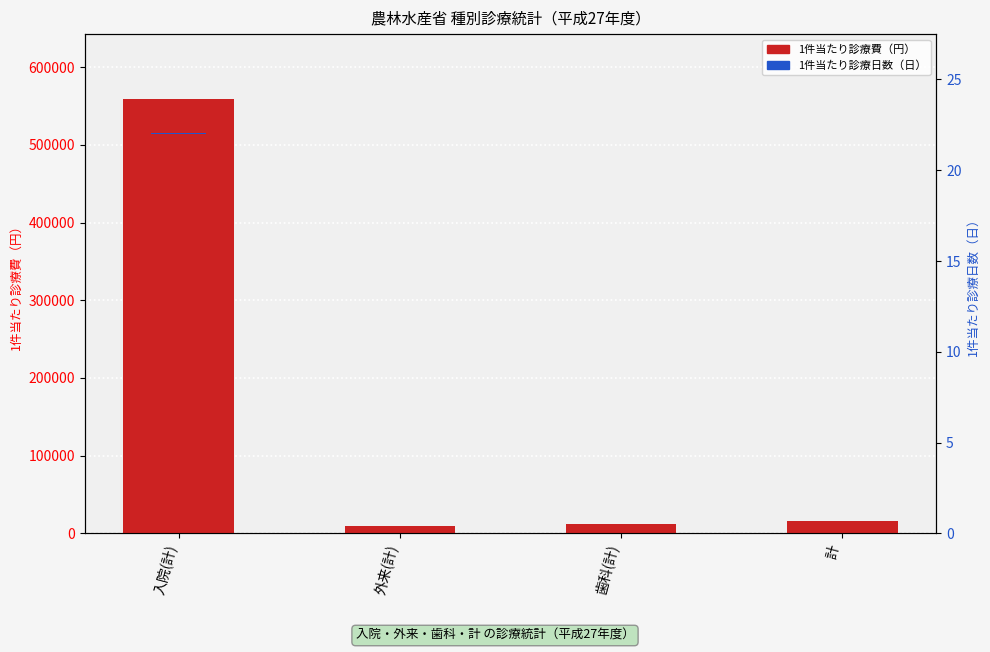

The value at 歯科(計) is 3738.6. True or false?

False